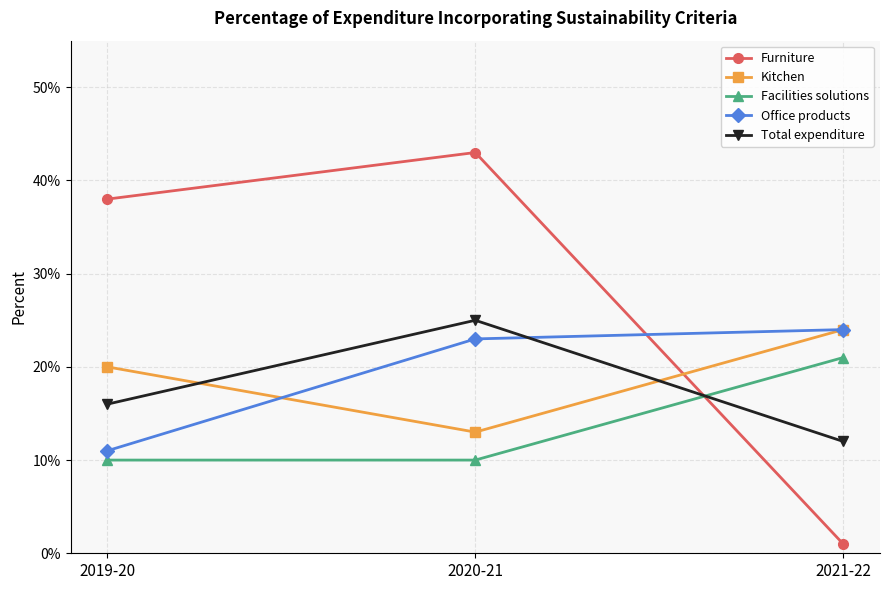

The value of Total expenditure at 2020-21 is 0.2. True or false?

True